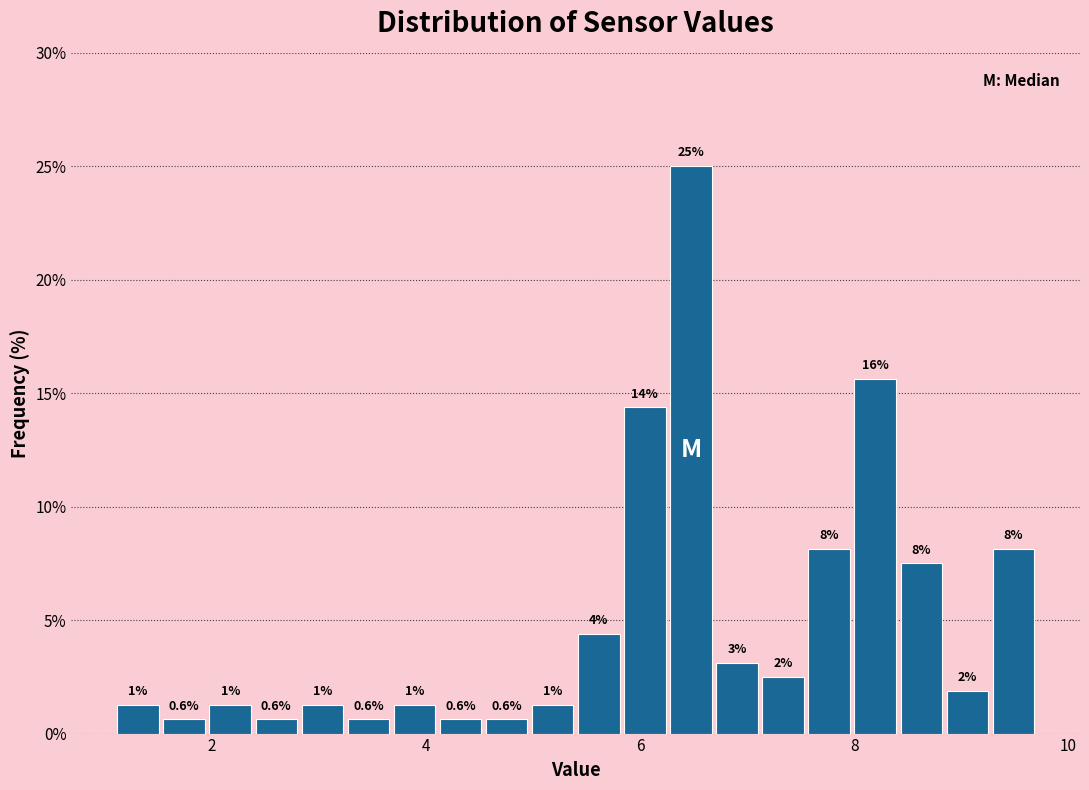

Read against the x-axis, roughly where is the centre of the tallest bar?

6.4